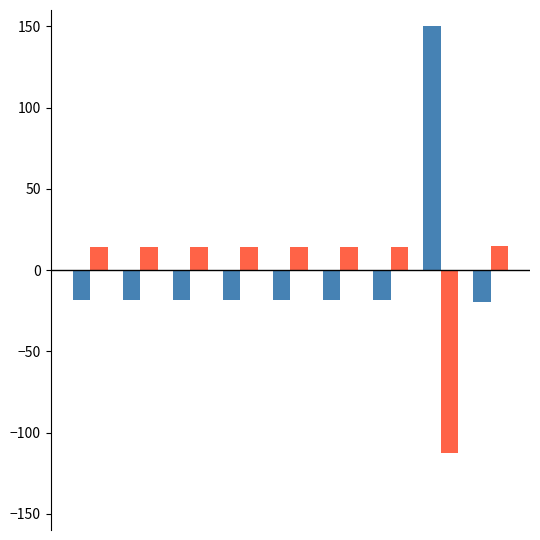

What is the greatest value displayed?

150.0